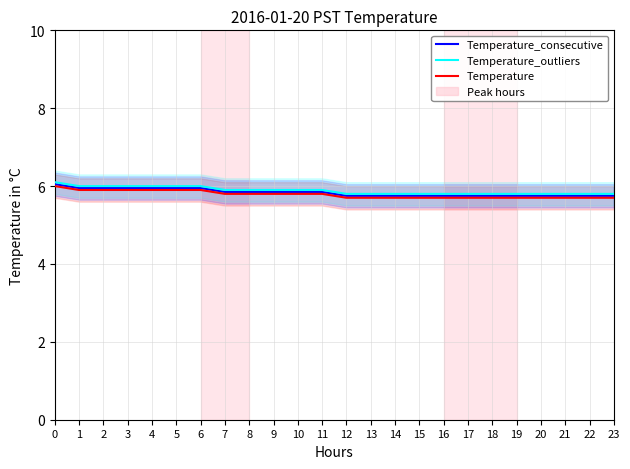

What are all the series names shown in the legend?

Temperature_consecutive, Temperature_outliers, Temperature